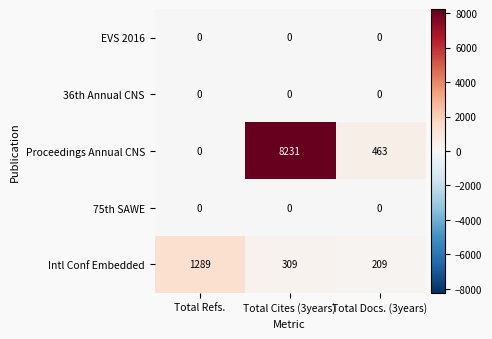

Between Total Refs. and Total Cites (3years), which series saw the biggest shift?

Proceedings Annual CNS